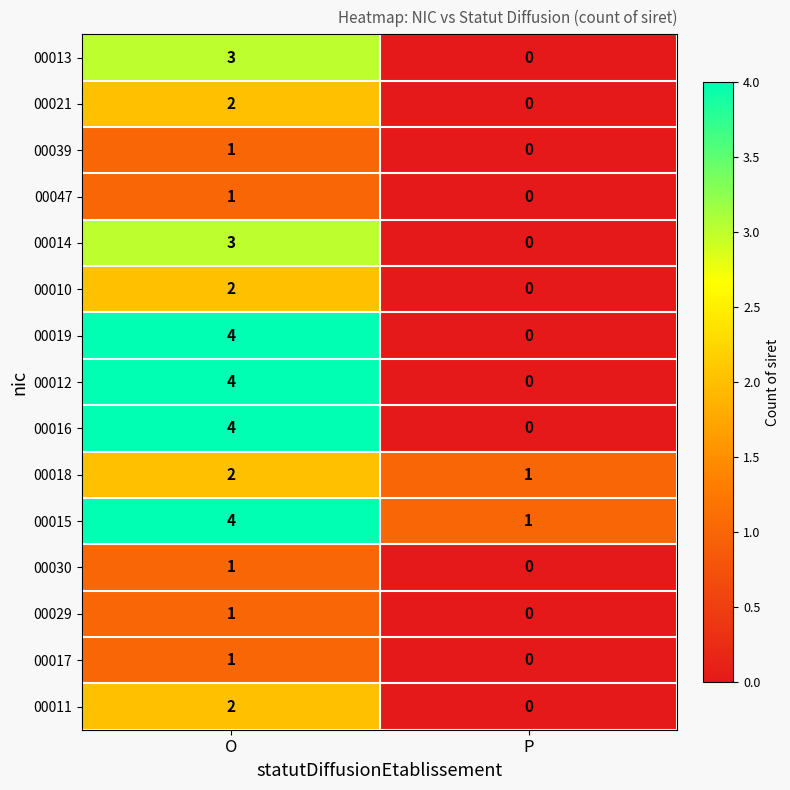

Which label corresponds to the smallest value in the chart?

P